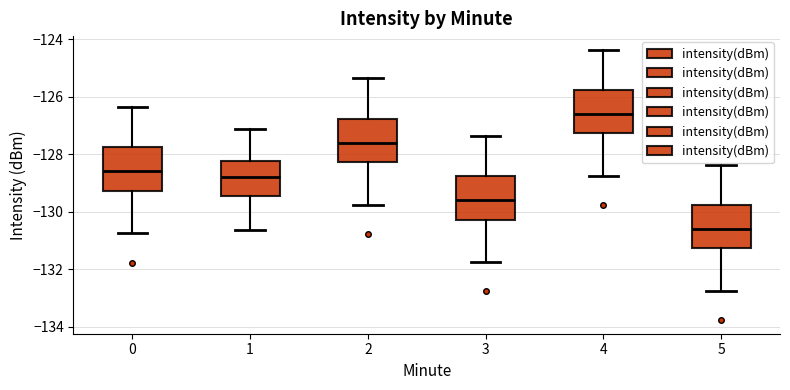

Reading left to right, read every box against the y-axis: the position of its median line, the range the box covers, and the ends of its whiskers. The values are not printed on the chart, so give them approximately, as read against the axis.

0: median -128.6, box -129.2 to -127.8, whiskers -130.8 to -126.4
1: median -128.8, box -129.4 to -128.2, whiskers -130.6 to -127.2
2: median -127.6, box -128.2 to -126.8, whiskers -129.8 to -125.4
3: median -129.6, box -130.2 to -128.8, whiskers -131.8 to -127.4
4: median -126.6, box -127.2 to -125.8, whiskers -128.8 to -124.4
5: median -130.6, box -131.2 to -129.8, whiskers -132.8 to -128.4